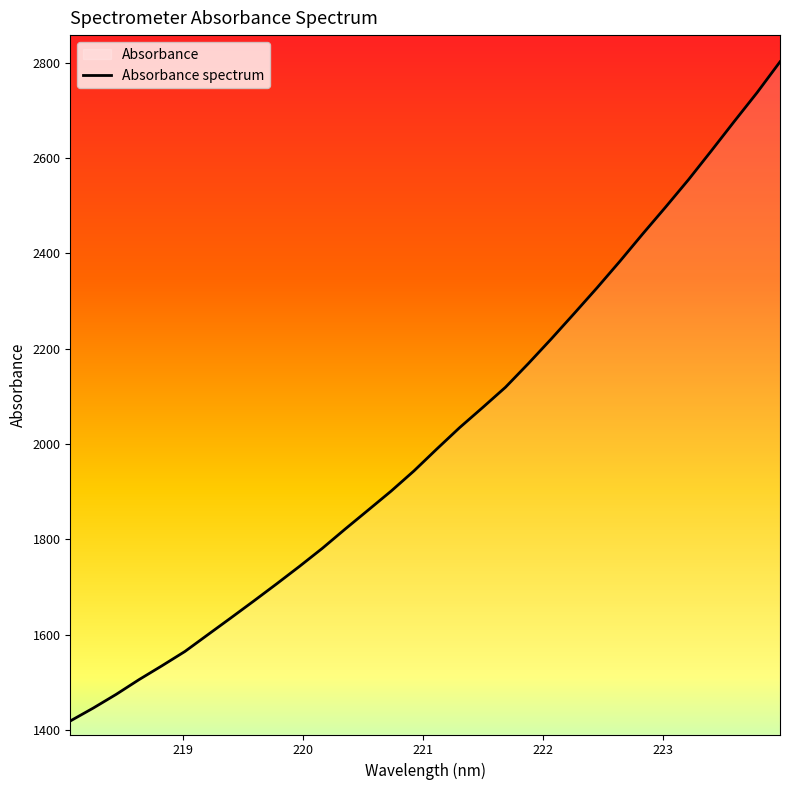

What is the average value?

2016.5